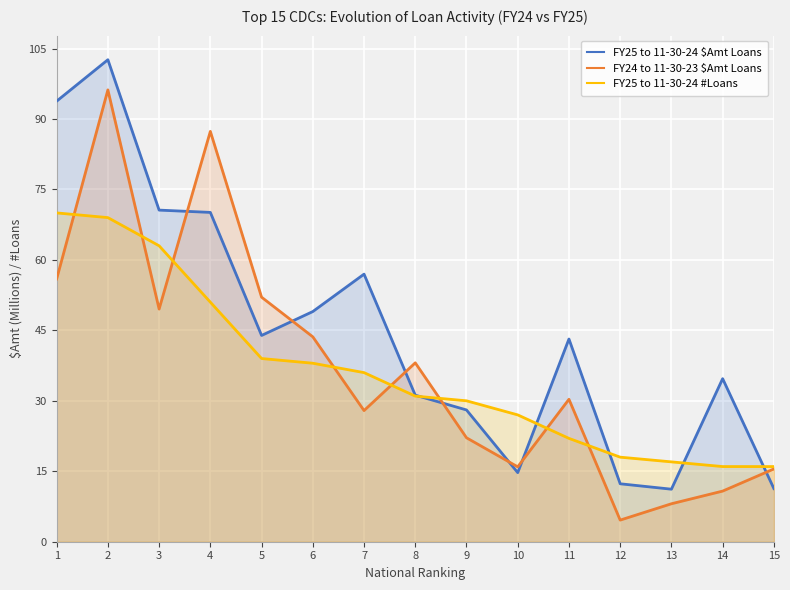

Rank the categories by FY25 to 11-30-24 $Amt Loans value from highest to lowest.

2, 1, 3, 4, 7, 6, 5, 11, 14, 8, 9, 10, 12, 15, 13